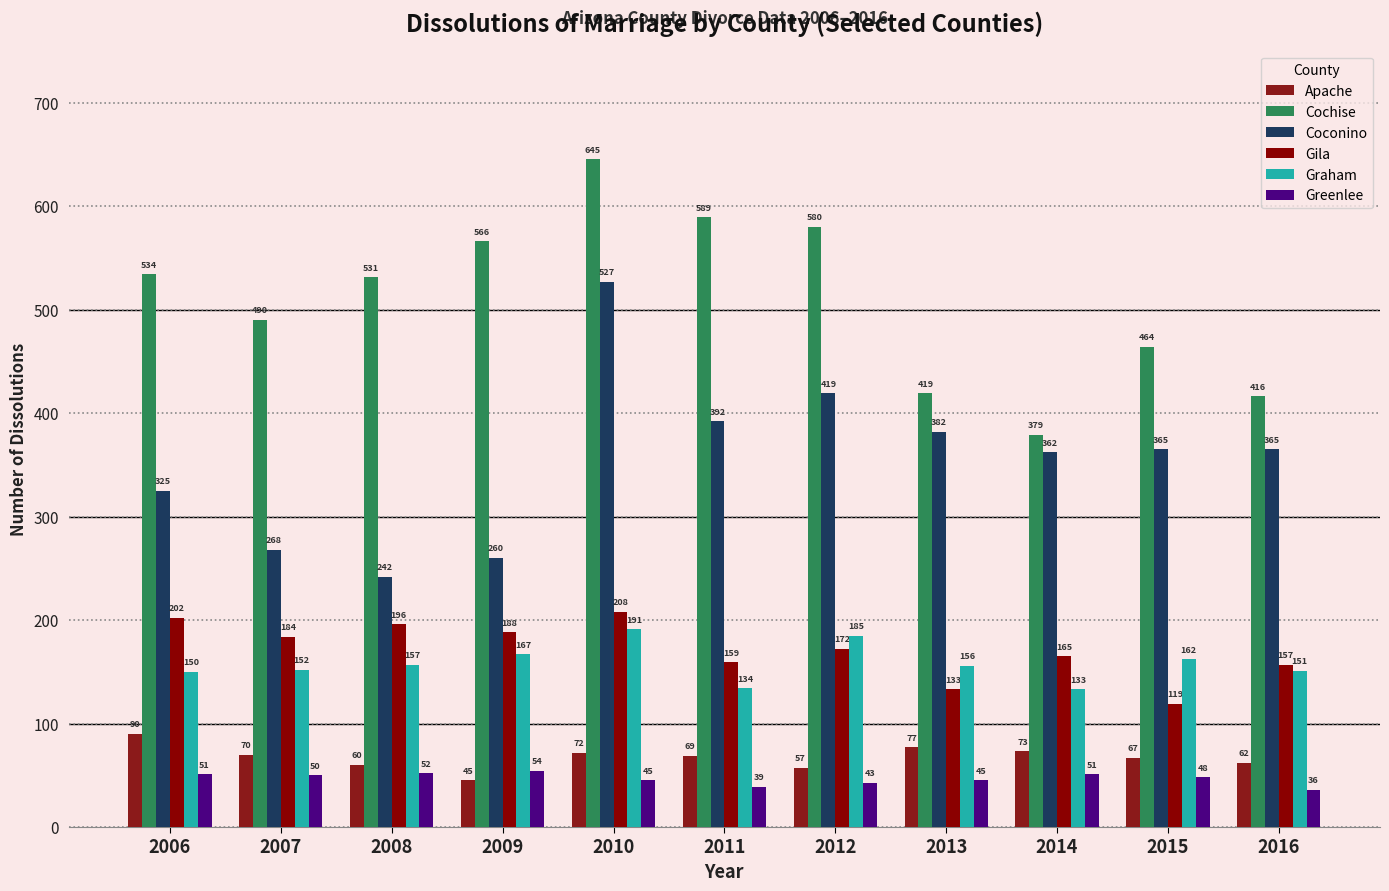

Reading left to right, transcribe all the data shown in this chart.

Apache: 90	70	60	45	72	69	57	77	73	67	62
Cochise: 534	490	531	566	645	589	580	419	379	464	416
Coconino: 325	268	242	260	527	392	419	382	362	365	365
Gila: 202	184	196	188	208	159	172	133	165	119	157
Graham: 150	152	157	167	191	134	185	156	133	162	151
Greenlee: 51	50	52	54	45	39	43	45	51	48	36